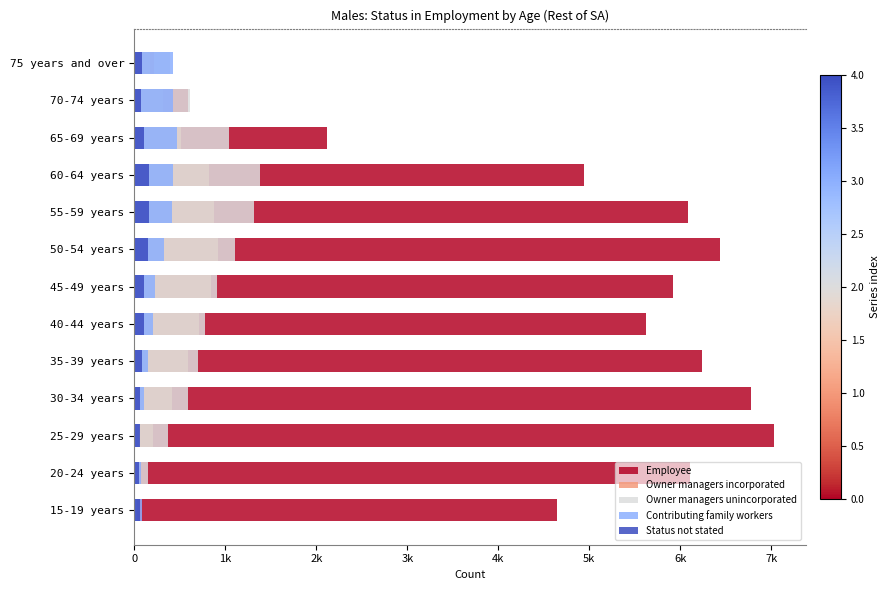

How many groups of bars are there?

13